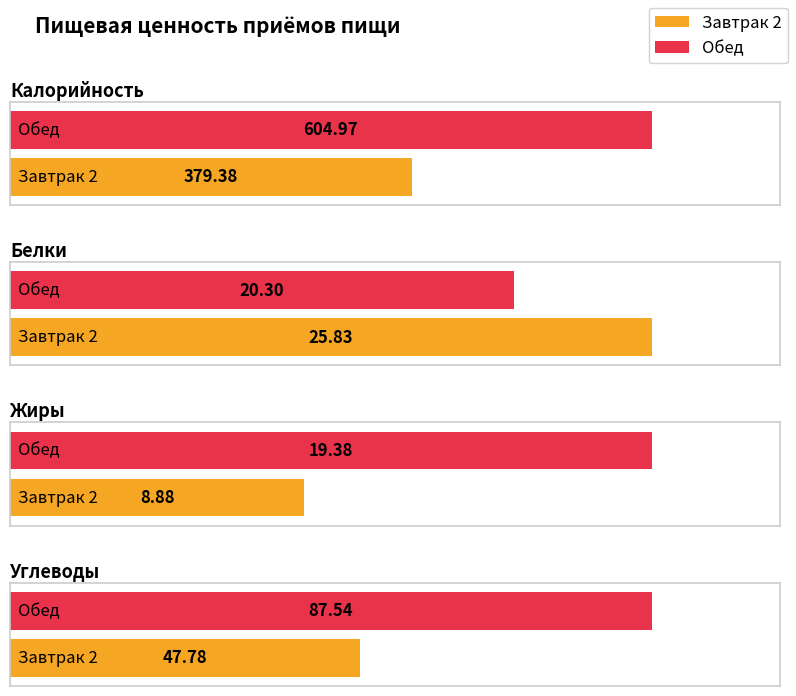

List the labels in order of Калорийность value, largest first.

Обед, Завтрак 2